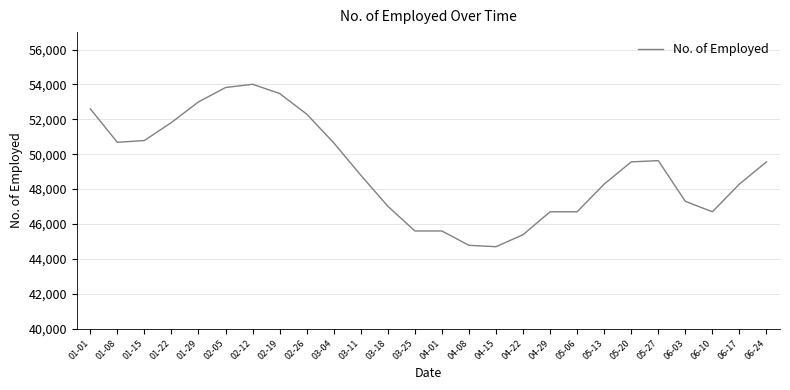

Does the chart display data point markers on the line(s)?

No